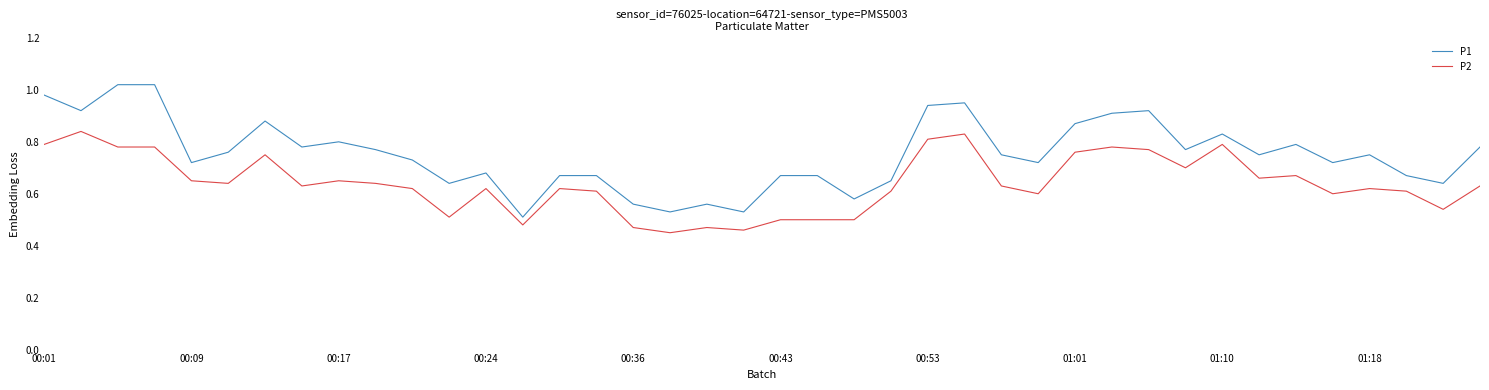

Which series has the widest spread of values?

P1